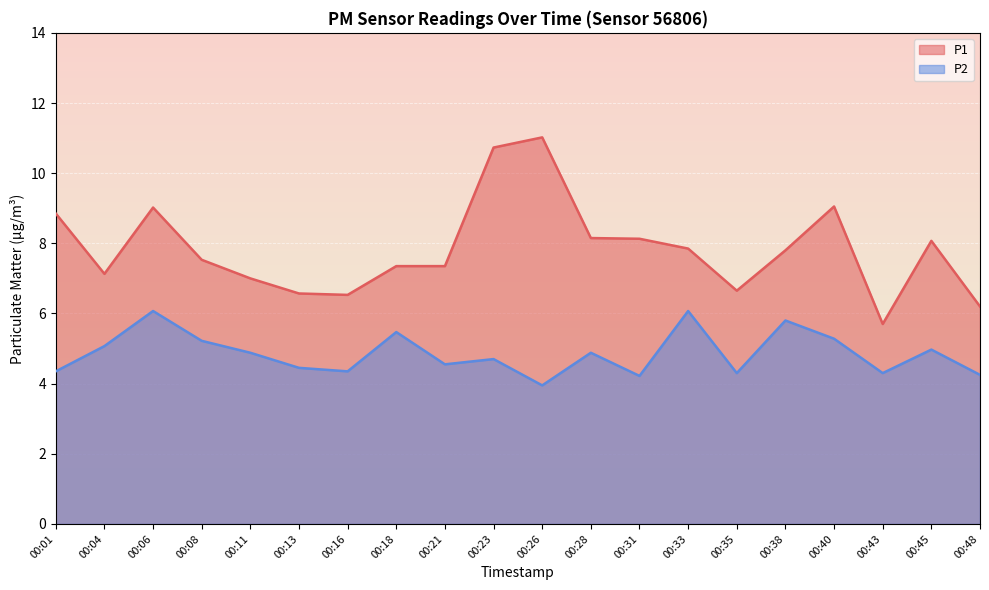

The P1 series shows 7.3 at 00:18. True or false?

True